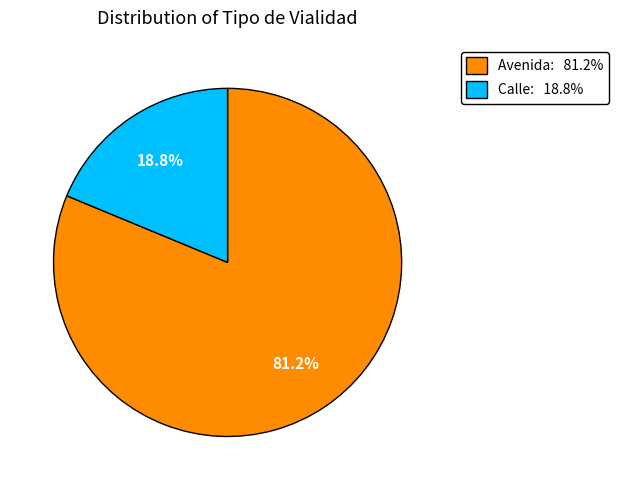

Does Calle represent more than half of the total?

No